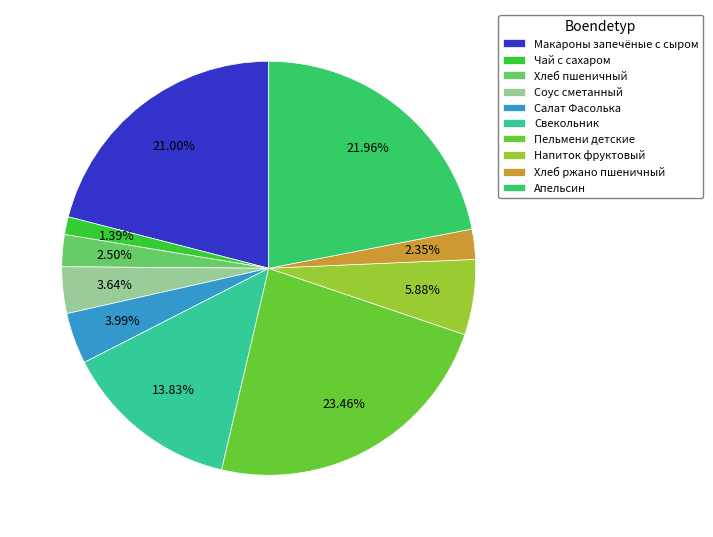

How many segments does this pie chart have?

10